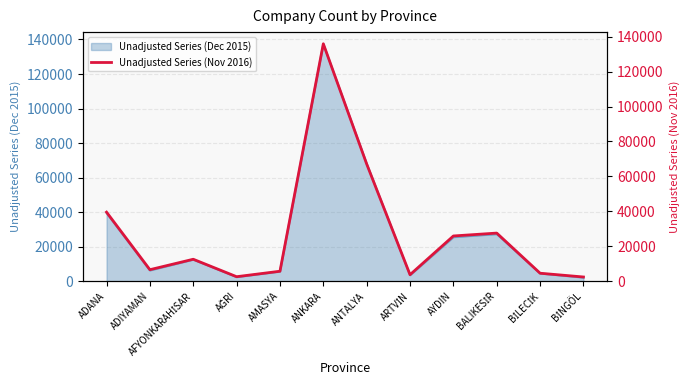

What is the maximum value shown in the chart?

135909